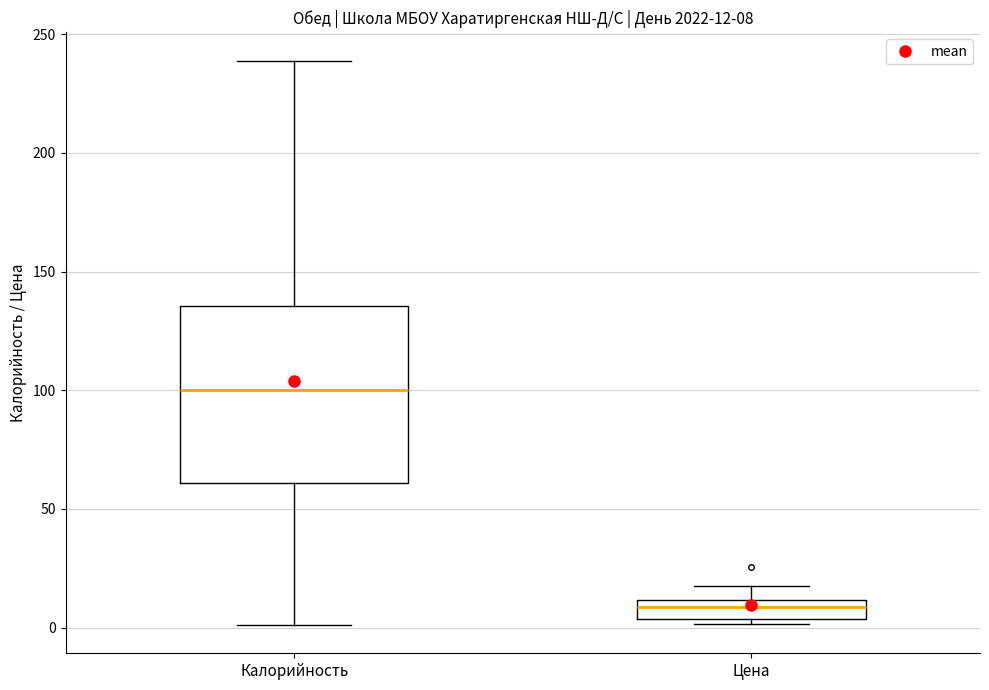

Which box has the highest median line?

Калорийность